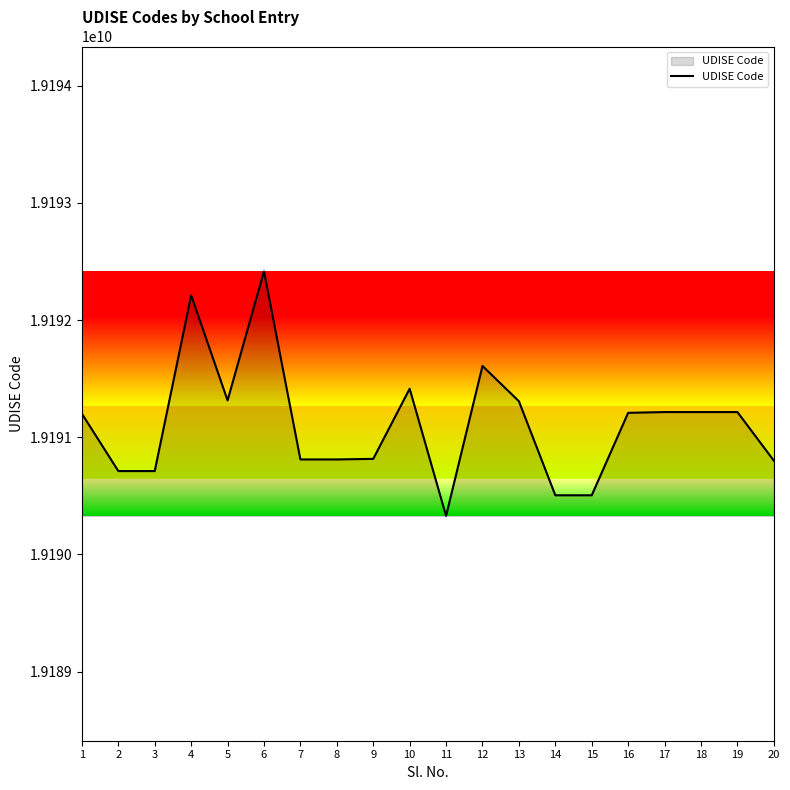

What is the change in value from 6 to 16?

-1207300